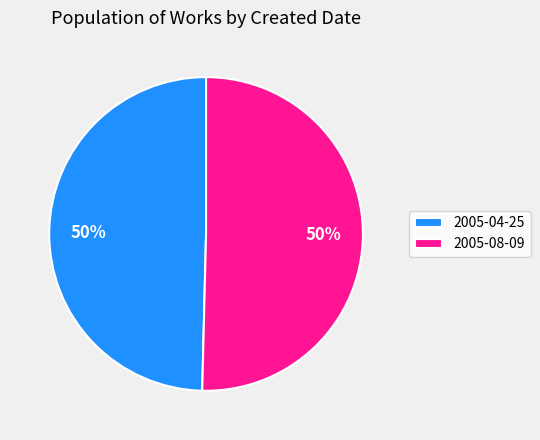

Is it true that 2005-04-25 is 35% of the pie?

False